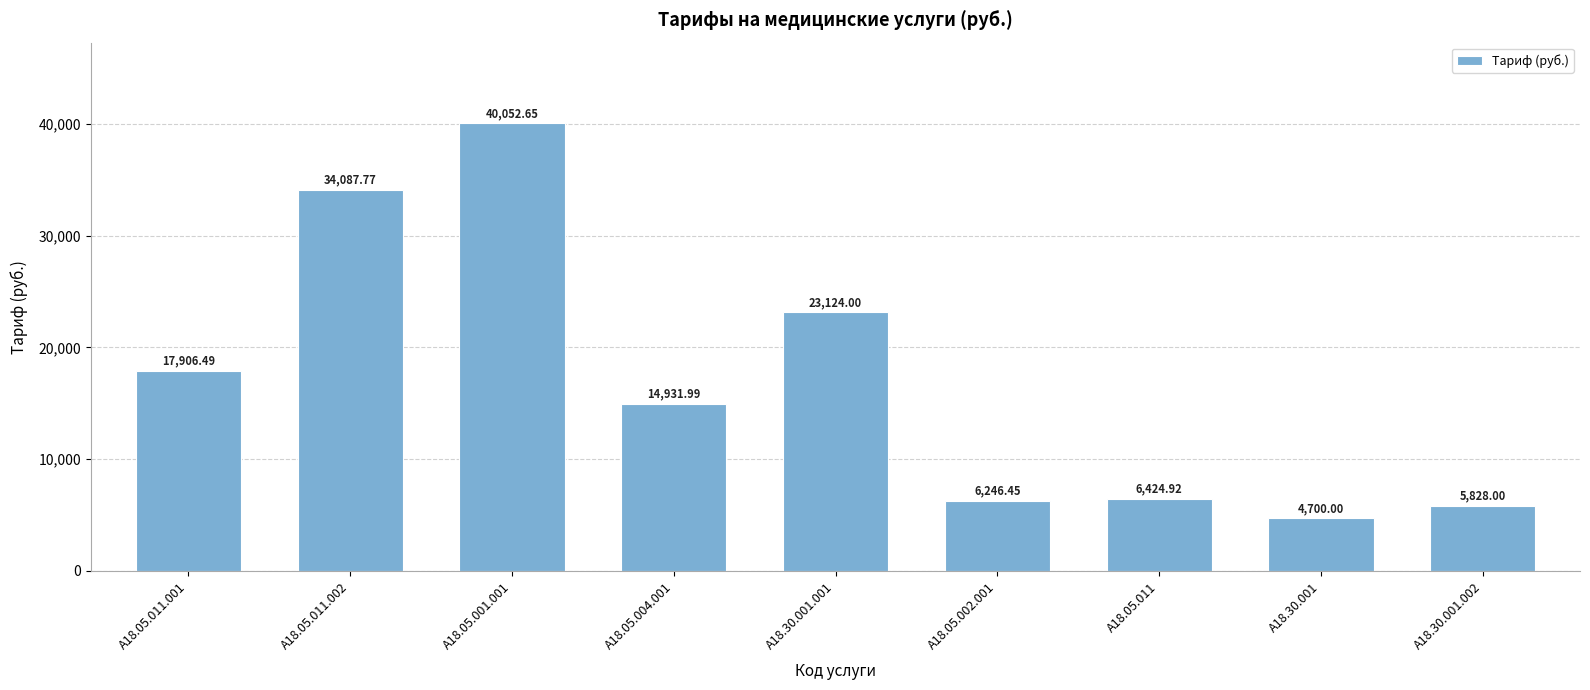

Count the number of categories in the chart.

9